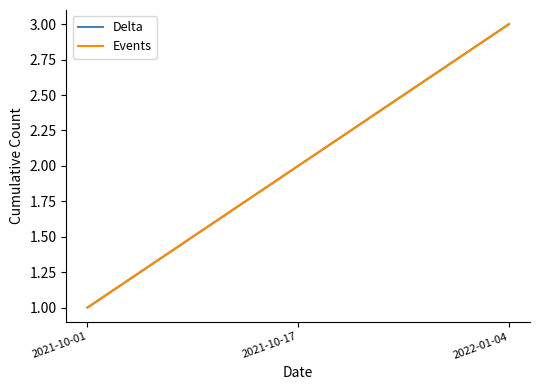

Is this an area chart (filled region under the line)?

No